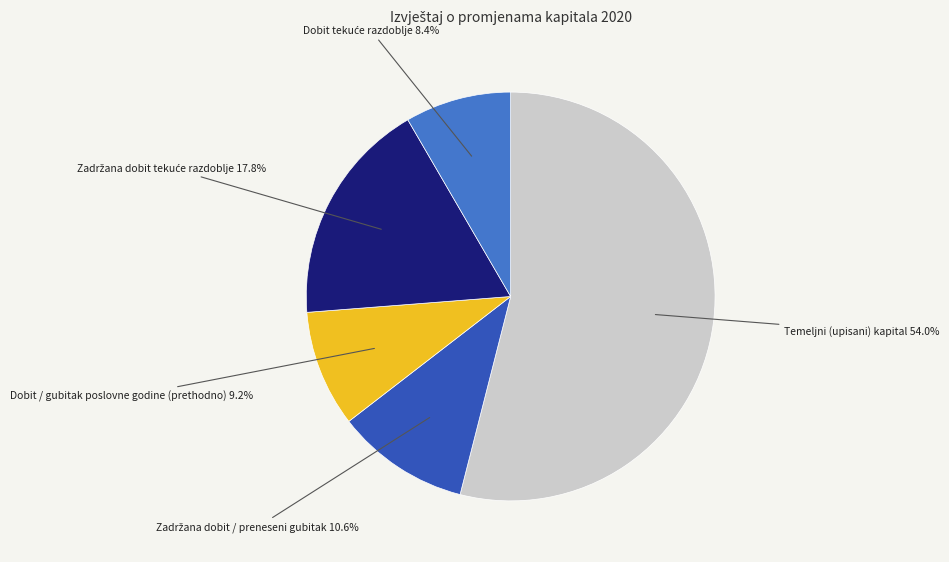

Which slice represents more than half of the pie?

Temeljni (upisani) kapital